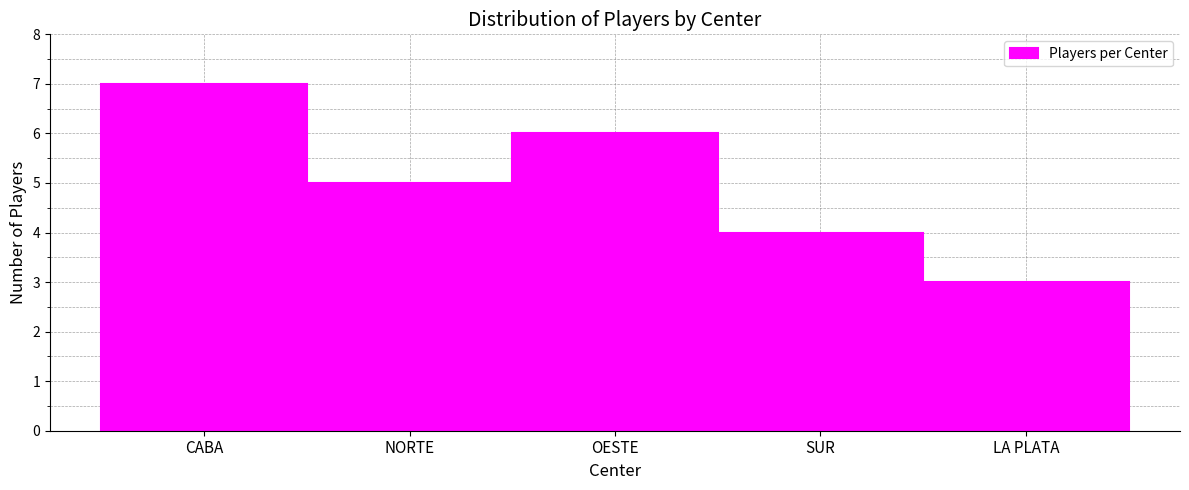

Reading left to right, what are all the values shown in this chart?

CABA=7	NORTE=5	OESTE=6	SUR=4	LA PLATA=3